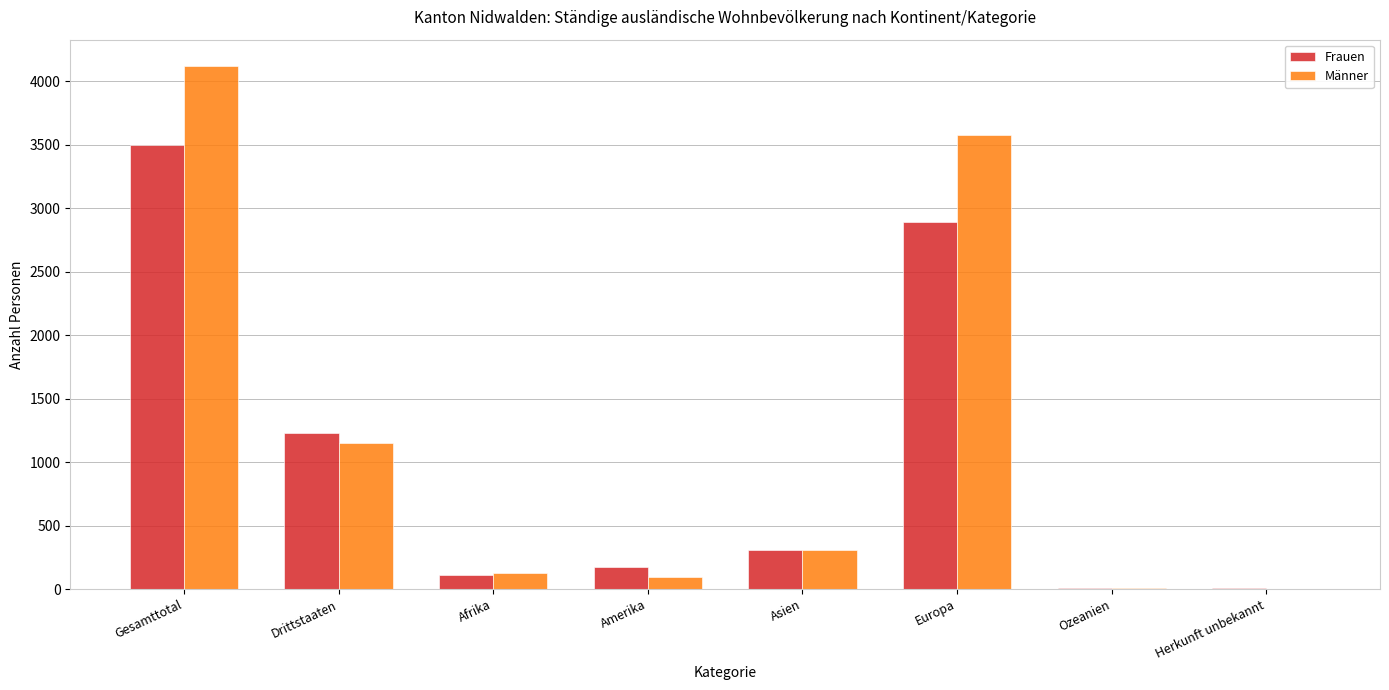

Which series has the largest range (max minus min)?

Männer